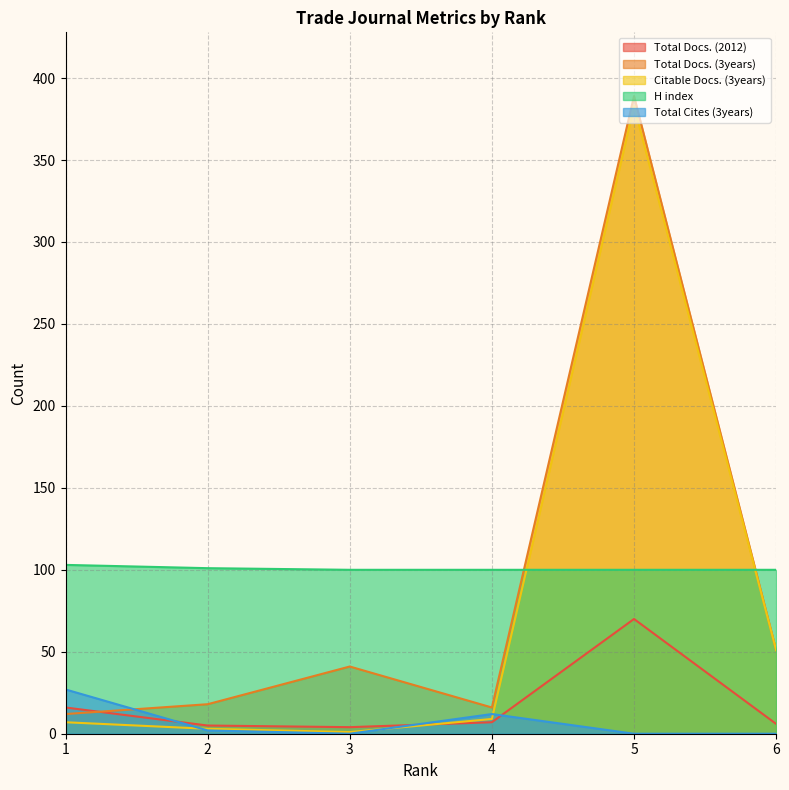

Which category has the highest value across all series?

5